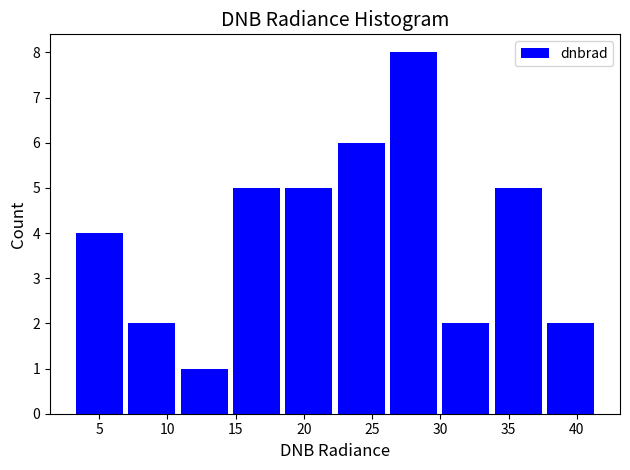

Over which range of the x-axis is the bar tallest?

26.5 to 30.0